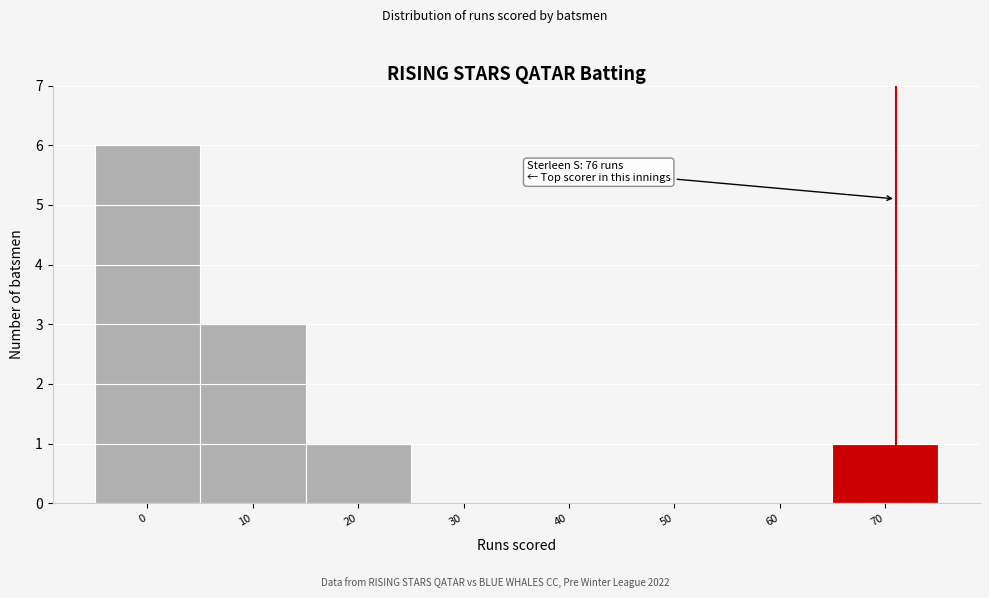

Reading right to left, what are all the values shown in this chart?

70=1	60=0	50=0	40=0	30=0	20=1	10=3	0=6